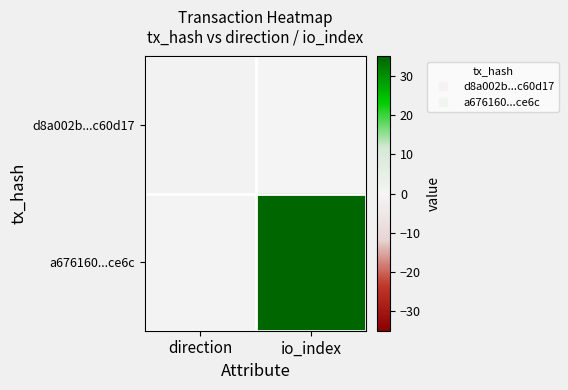

Reading left to right, extract all data points from this chart.

d8a002b...c60d17: direction=-1	io_index=0
a676160...ce6c: direction=1	io_index=35